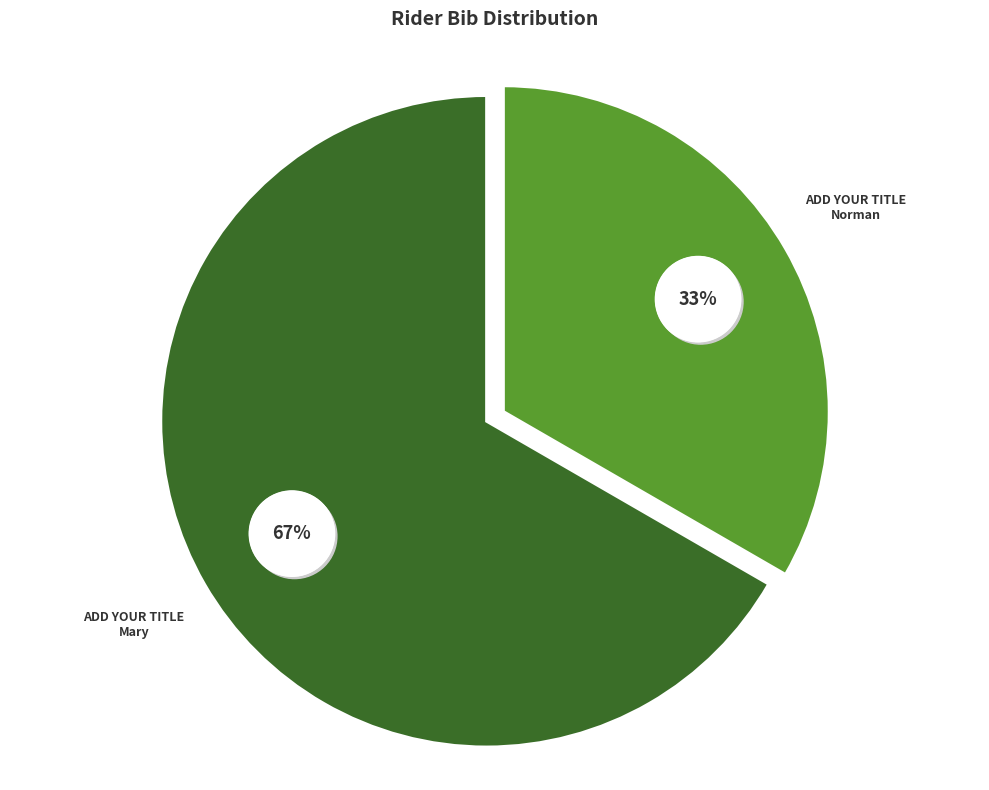

What is the change in value from Norman to Mary?

+1